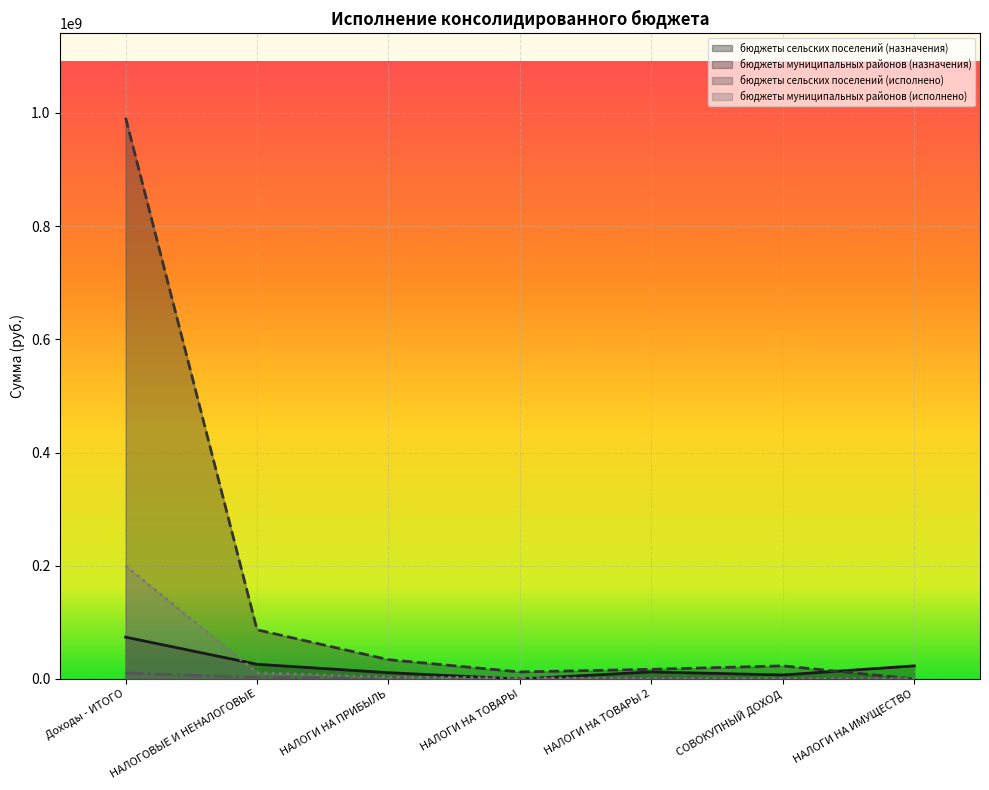

What position from the right is НАЛОГИ НА ТОВАРЫ?

4